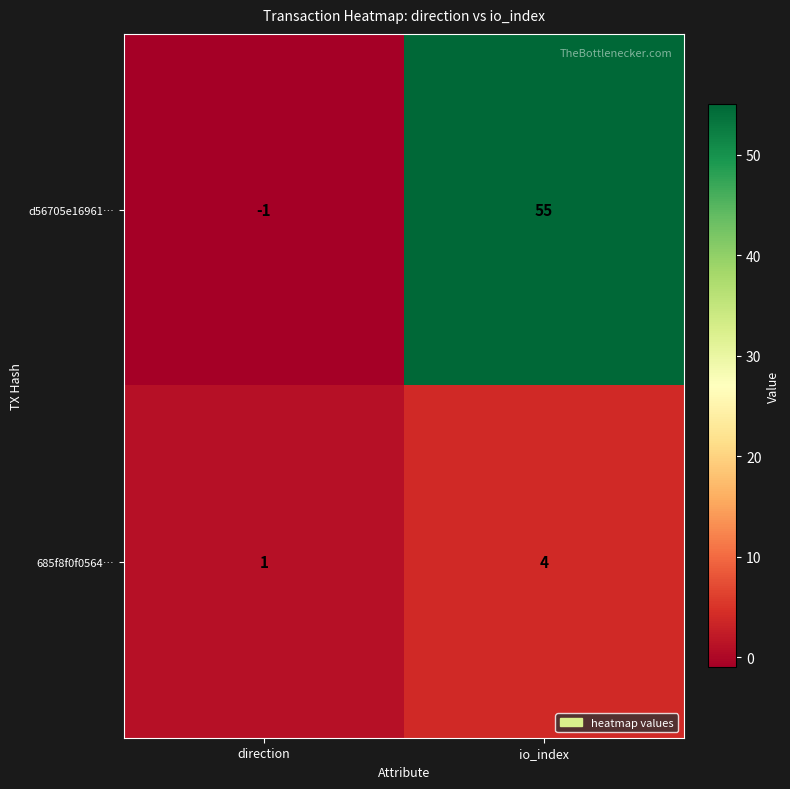

The 685f8f0f0564… series shows 1 at direction. True or false?

True